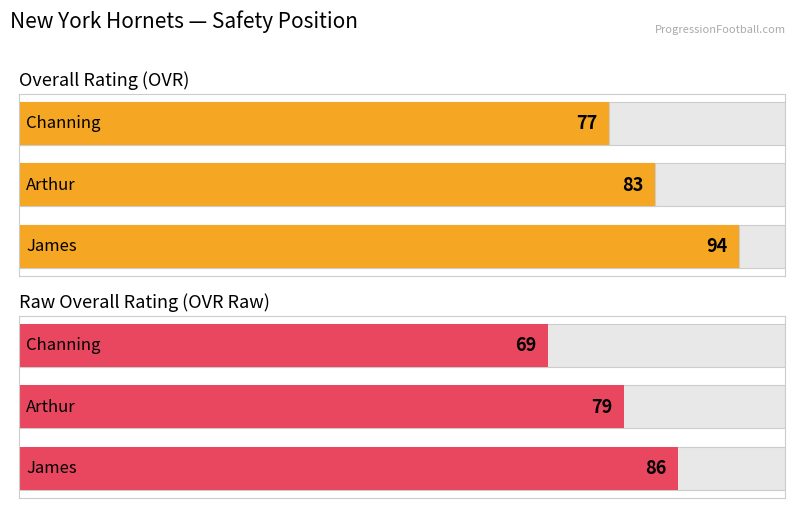

Count the number of data series in this chart.

2